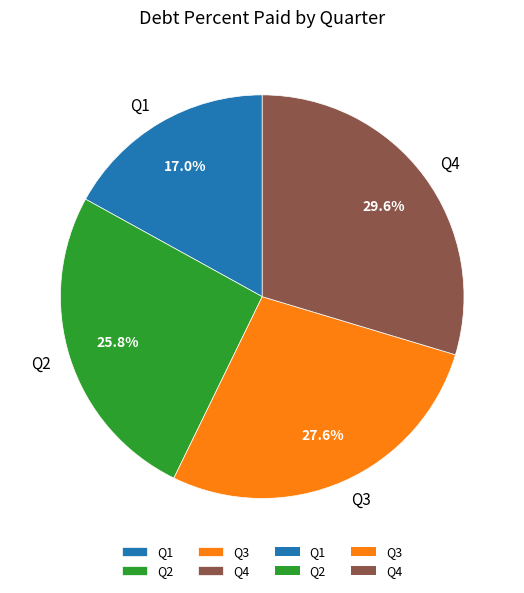

To the nearest percent, what is the average slice percentage?

25%